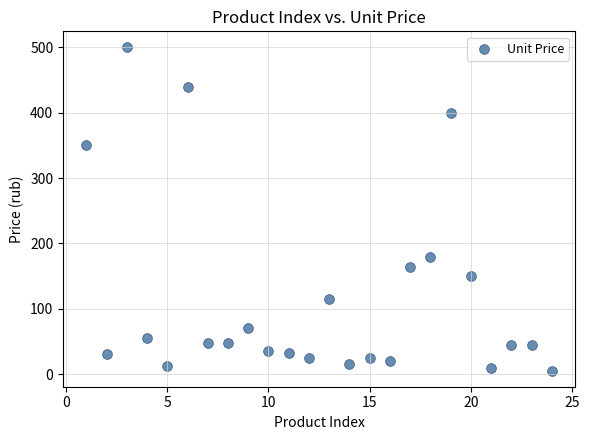

What Y value in the scatter plot is closest to 252?

180.0